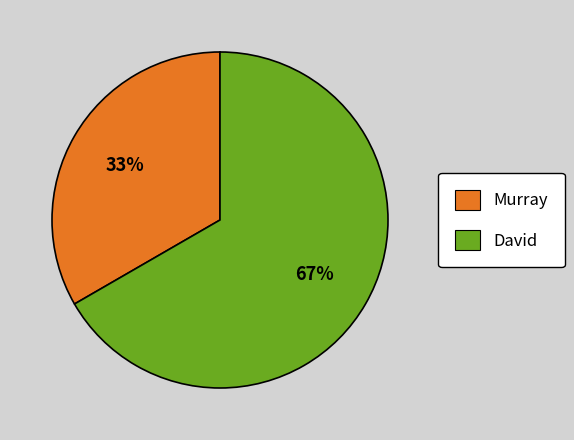

To the nearest percent, what is the combined percentage of Murray and David?

100%